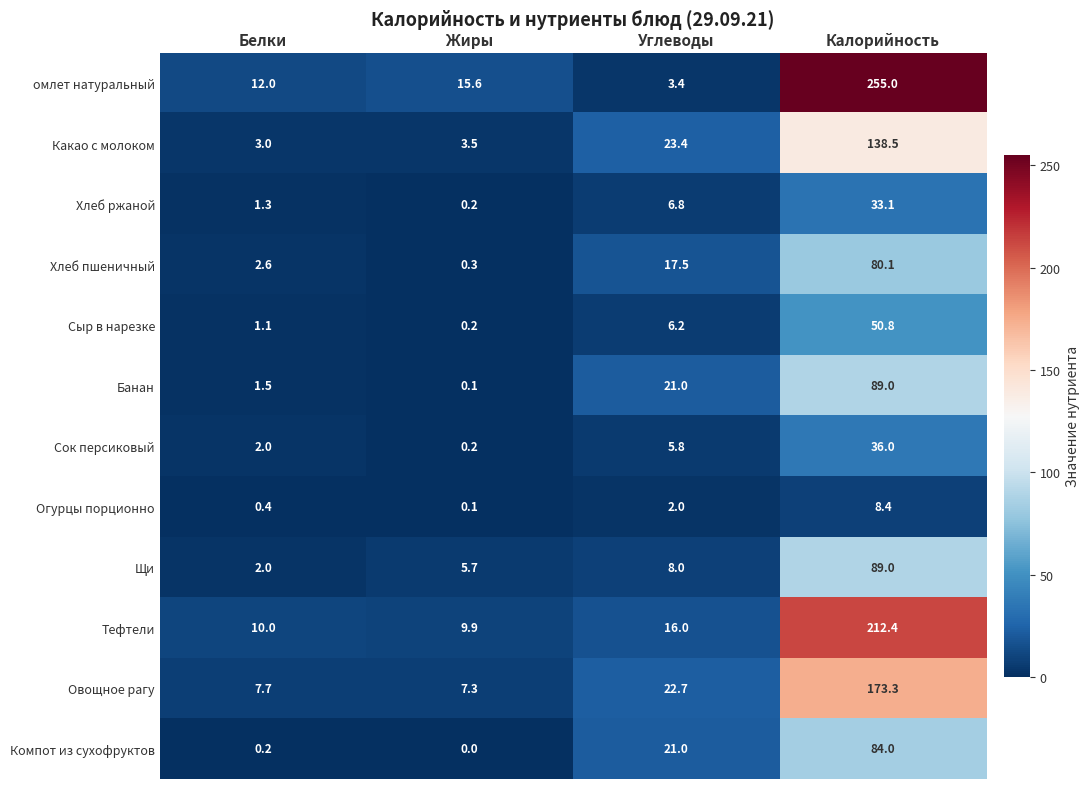

The value of Хлеб пшеничный at Углеводы is 9.0. True or false?

False